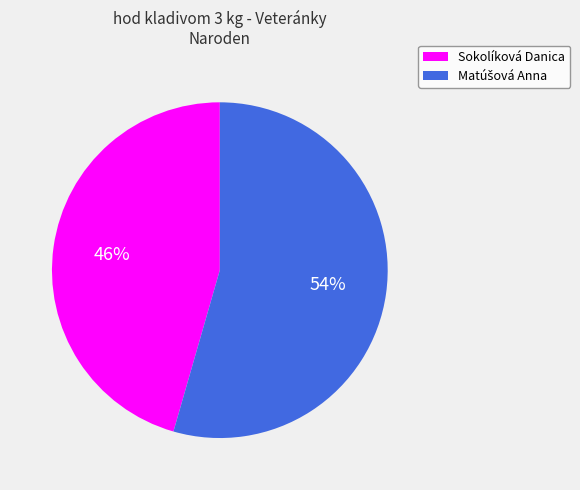

To the nearest percent, what is the average slice percentage?

50%